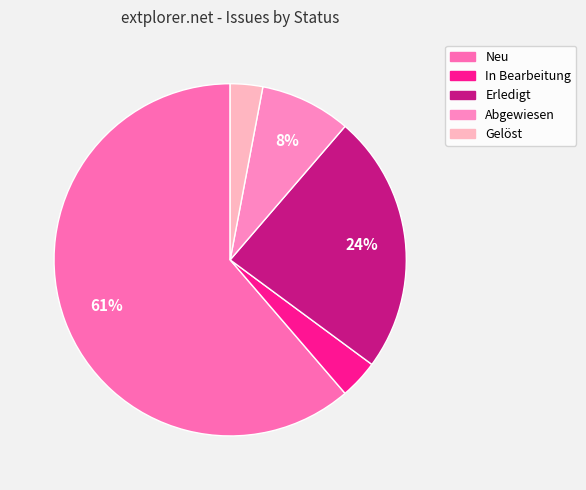

Is it true that Gelöst is 3% of the pie?

True